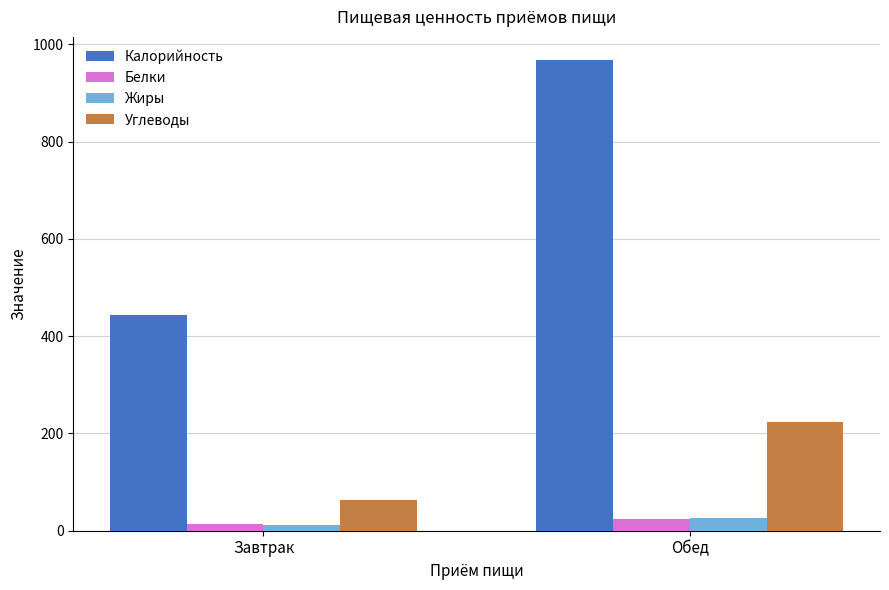

What is the maximum value shown in the chart?

967.0